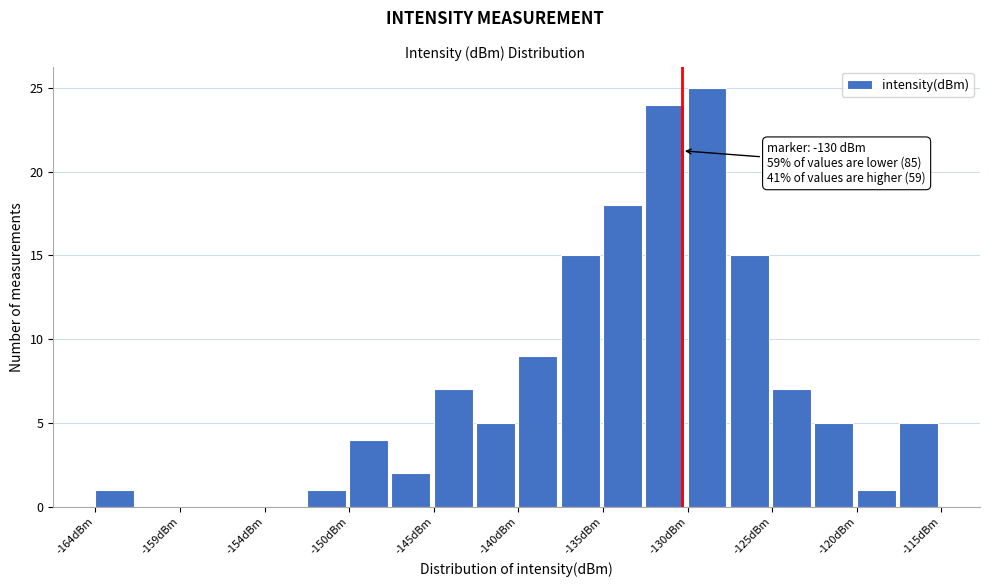

Which range on the x-axis has the tallest bar?

-129.5 to -127.0